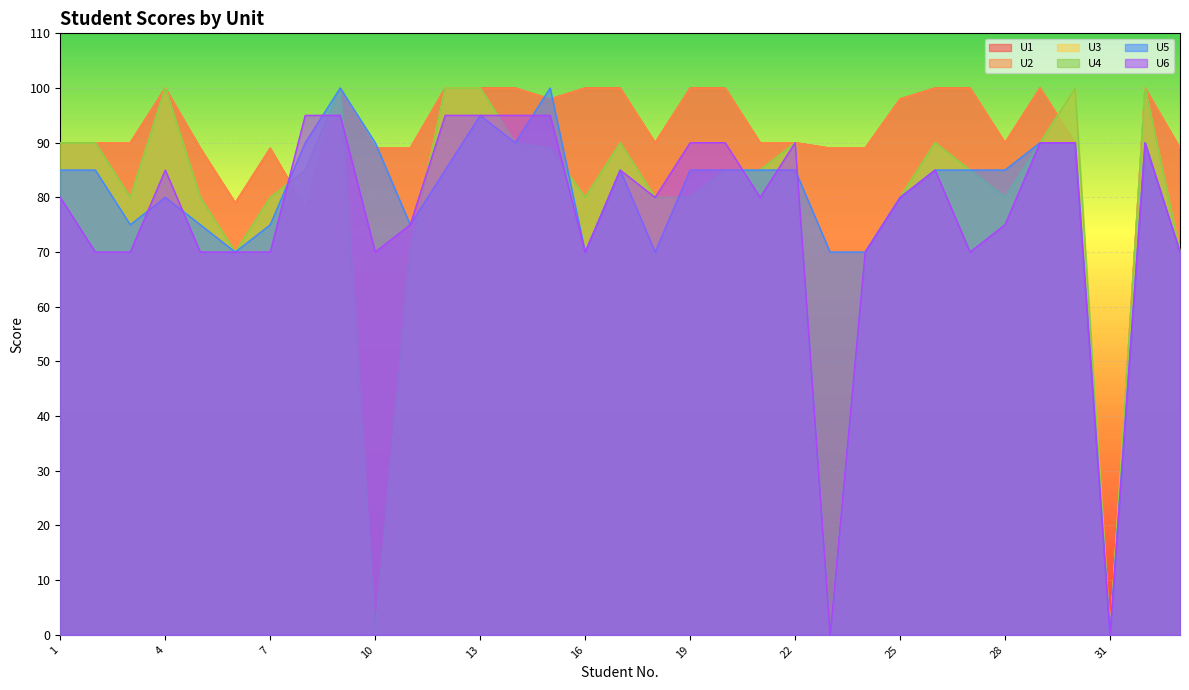

The value of U6 at 28 is 24. True or false?

False